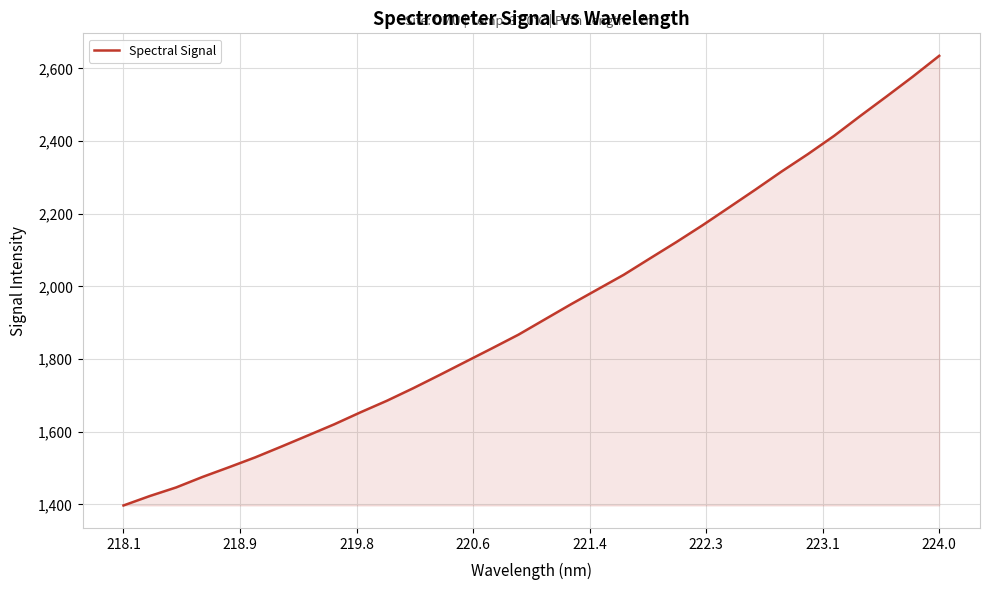

What is the smallest value displayed?

1397.1